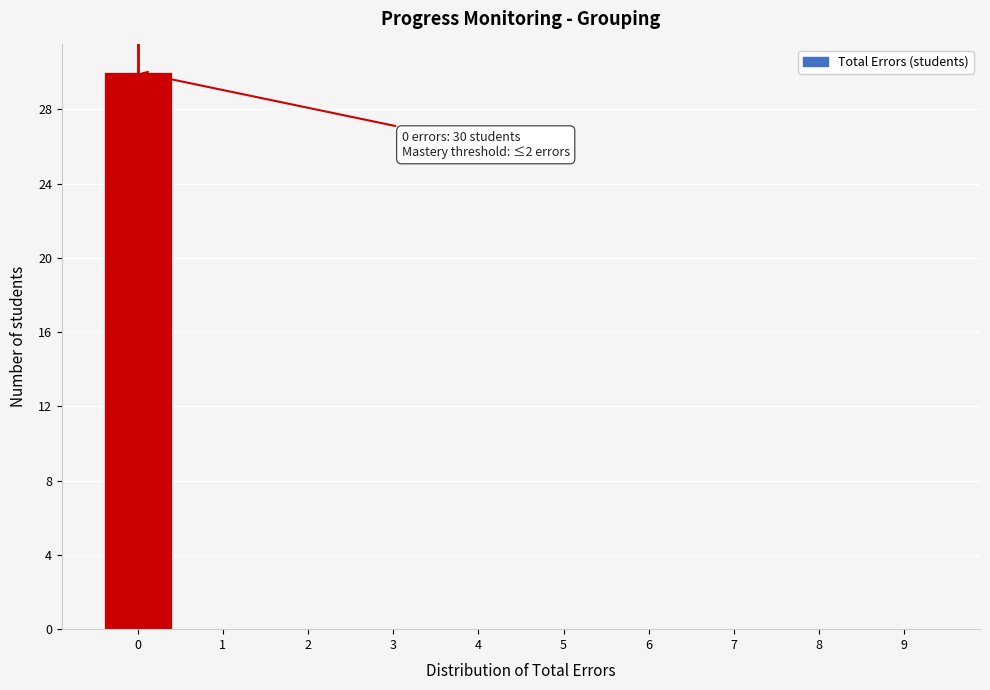

Reading left to right, transcribe all the data shown in this chart.

0=30	1=0	2=0	3=0	4=0	5=0	6=0	7=0	8=0	9=0